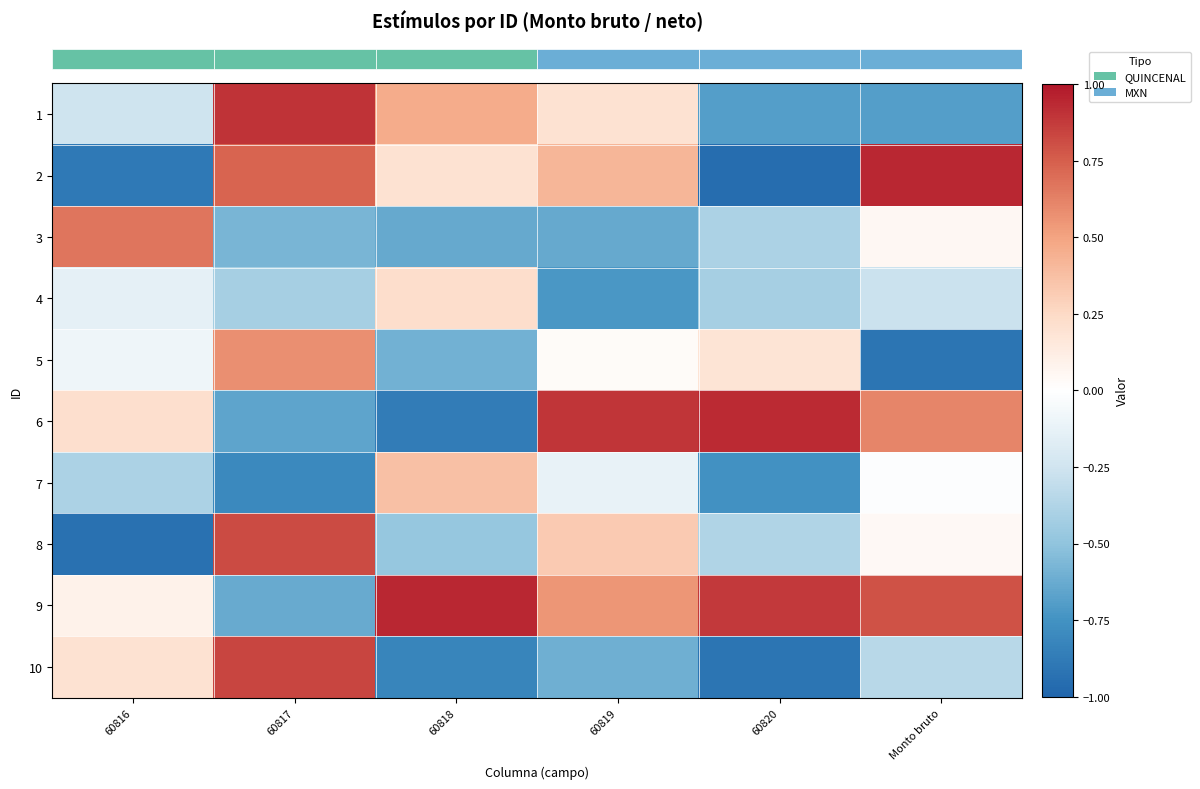

Which series has the largest total across all categories?

row_8